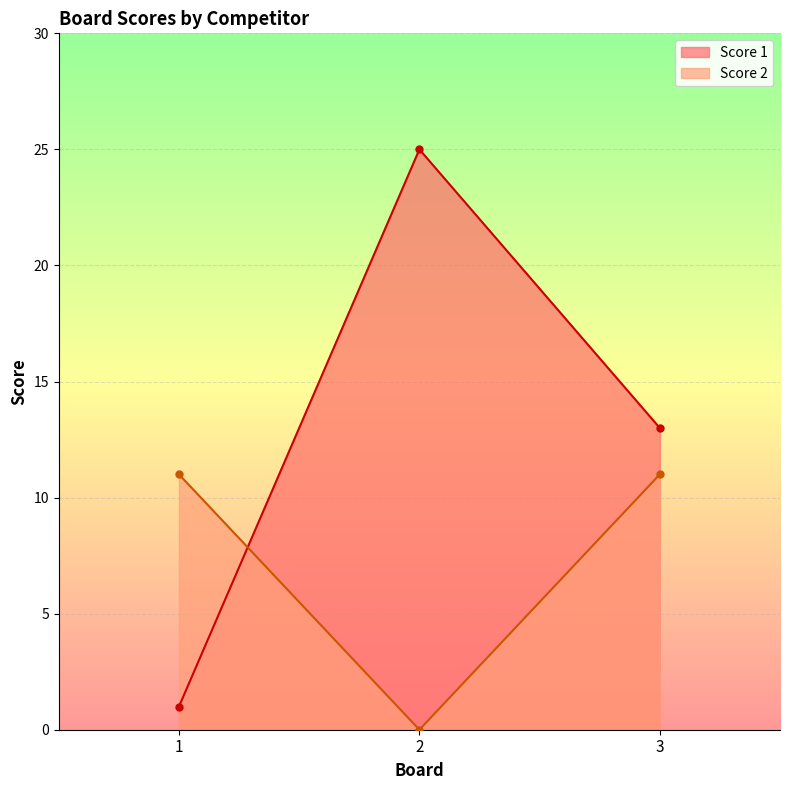

Rank the series by their maximum value, from lowest to highest.

Score 2, Score 1